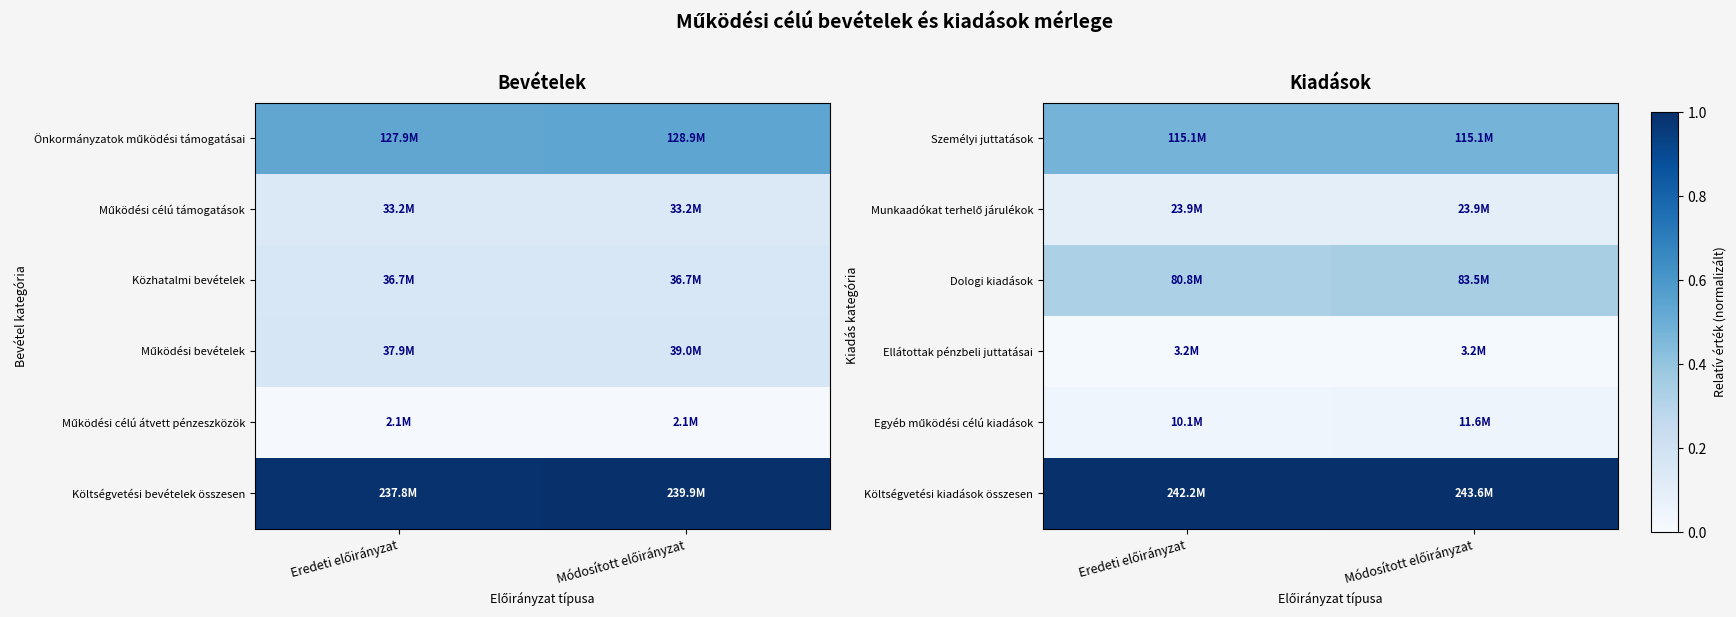

Is it true that Személyi juttatások equals 0.8 at Módosított előirányzat?

False